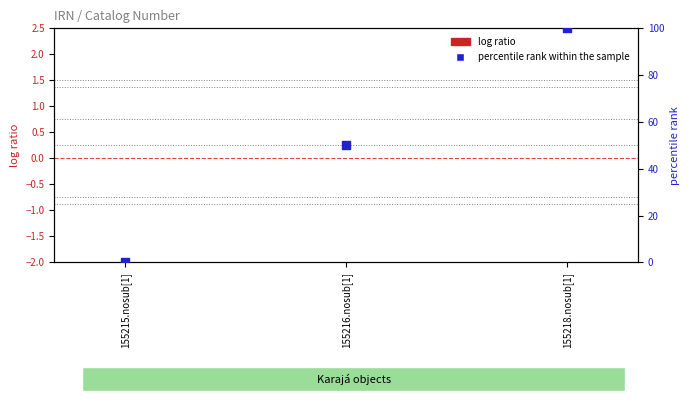

Is the value of log ratio at 155215.nosub[1] greater than the value of percentile rank within the sample at 155216.nosub[1]?

No